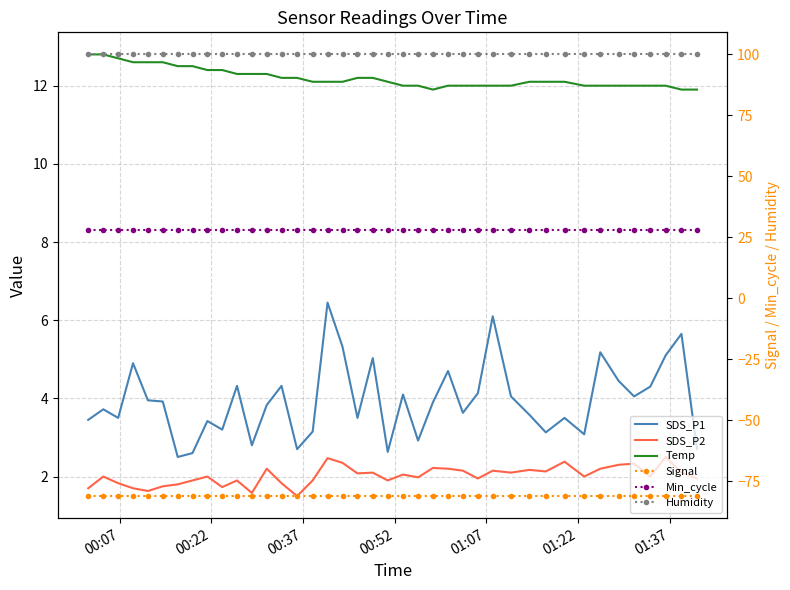

At which category does the chart reach its minimum across all series?

00:07